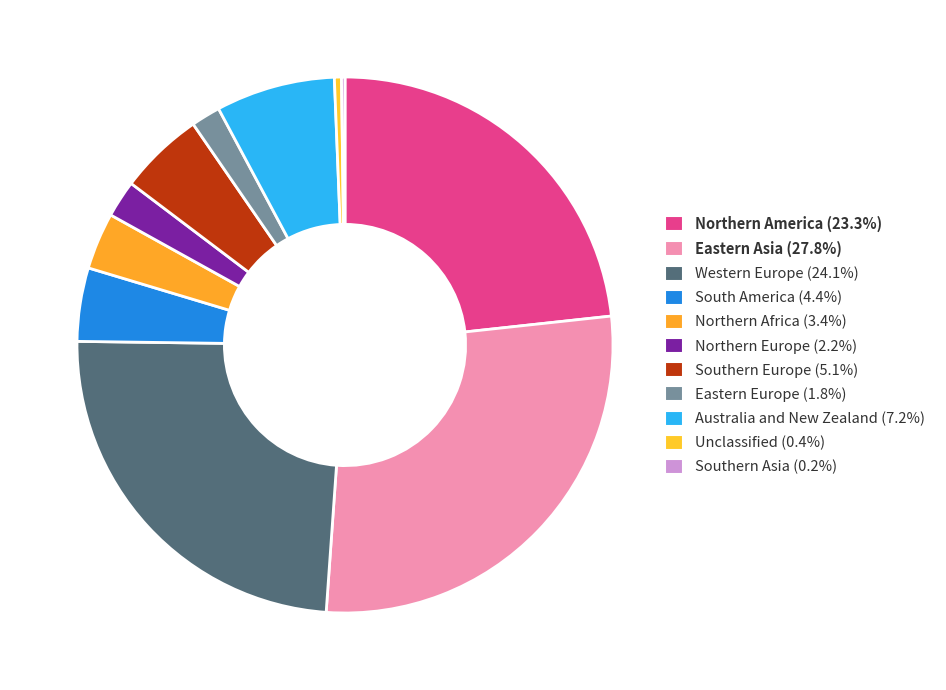

Is there any slice that represents more than half of the pie?

No